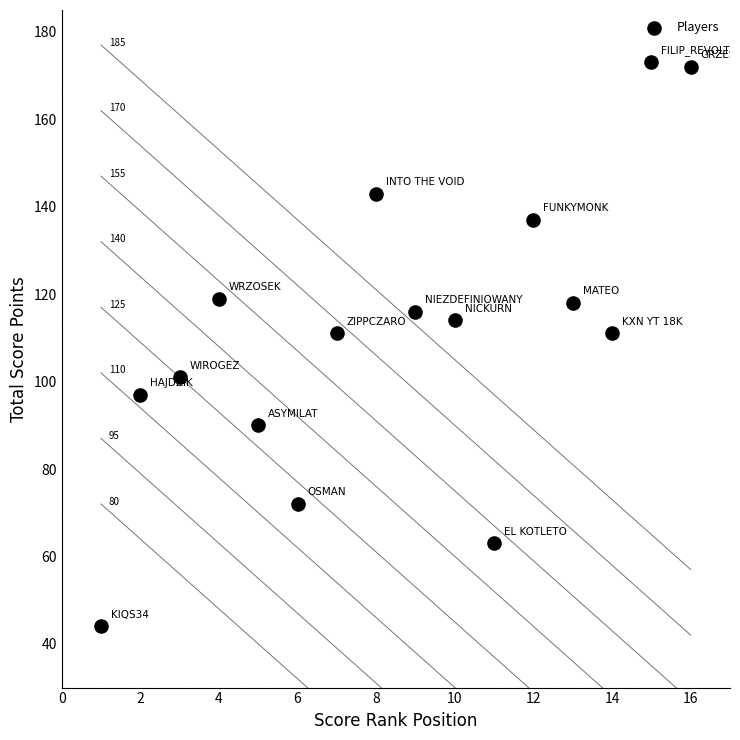

What is the range of X values (max minus min)?

15